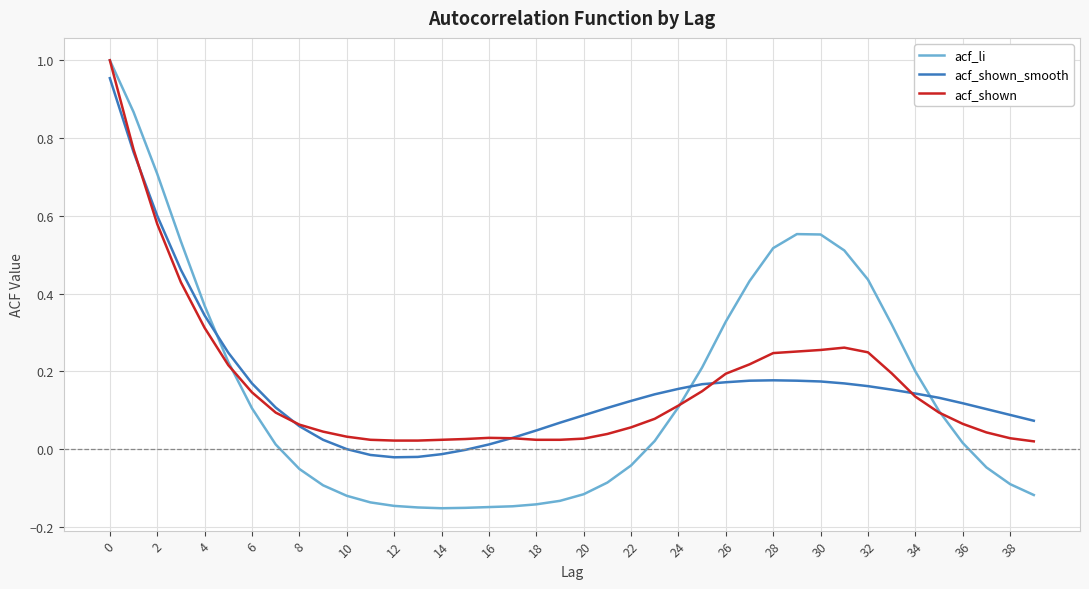

How many times do acf_li and acf_shown_smooth cross each other?

3